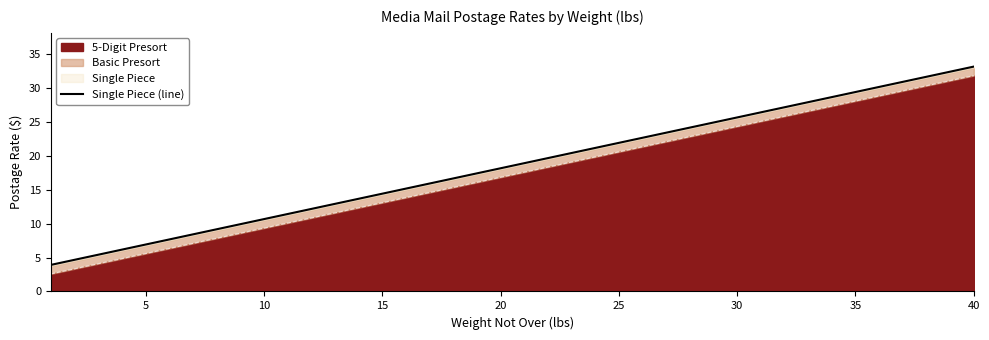

What is the lowest value of the 5-Digit Presort series?

2.6